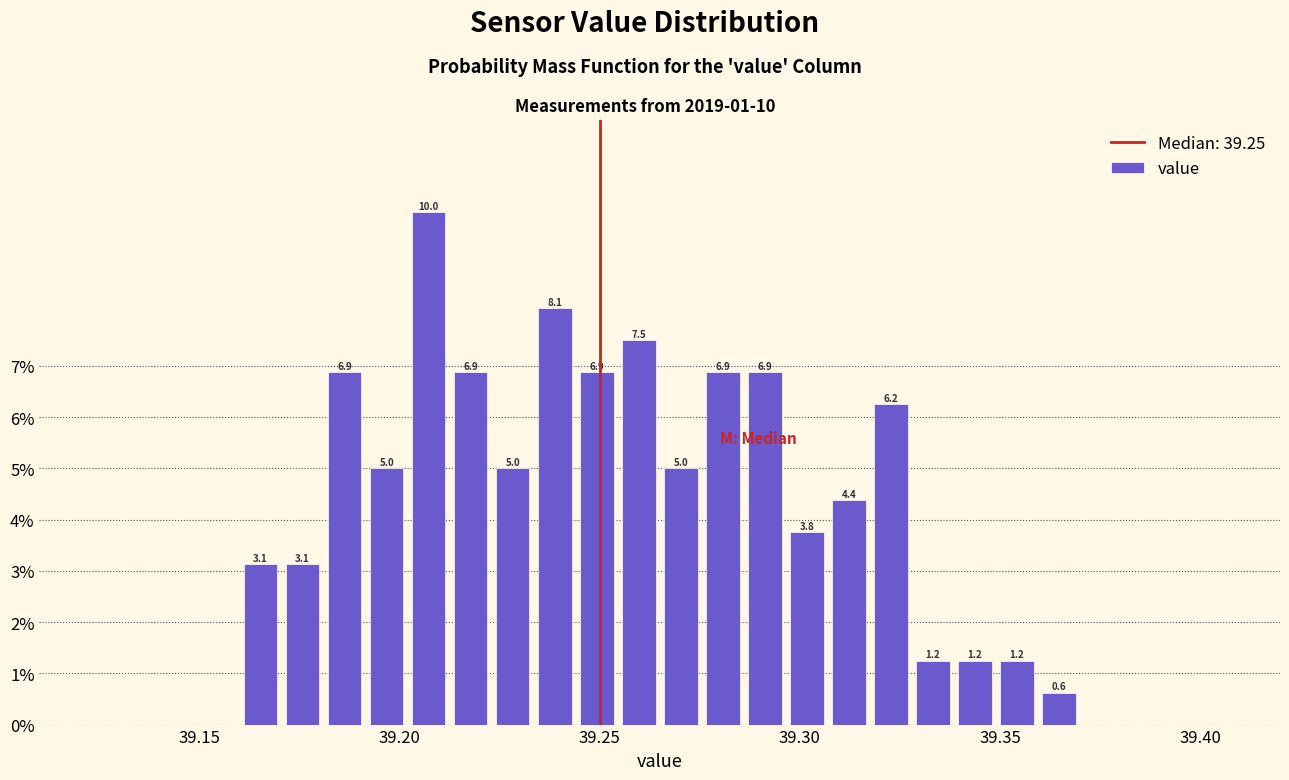

Read against the x-axis, roughly where is the centre of the tallest bar?

39.205